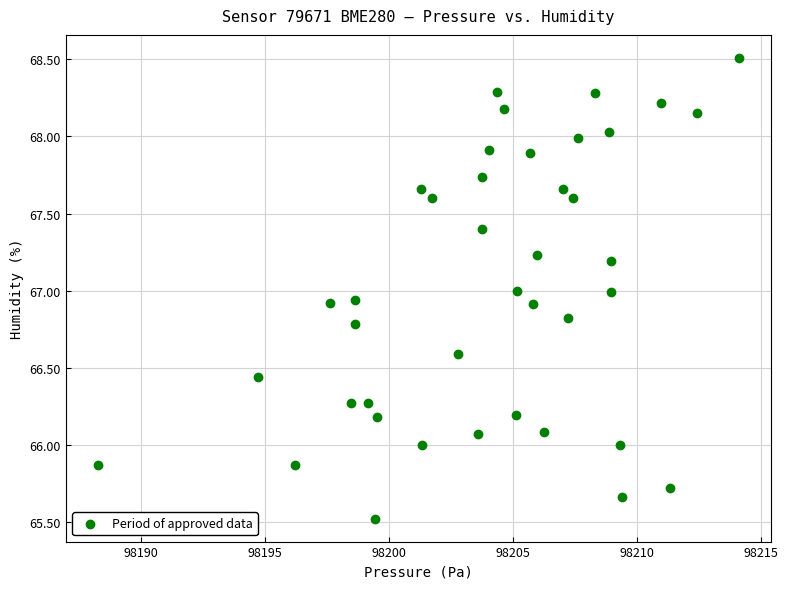

What is the range of X values (max minus min)?

25.8